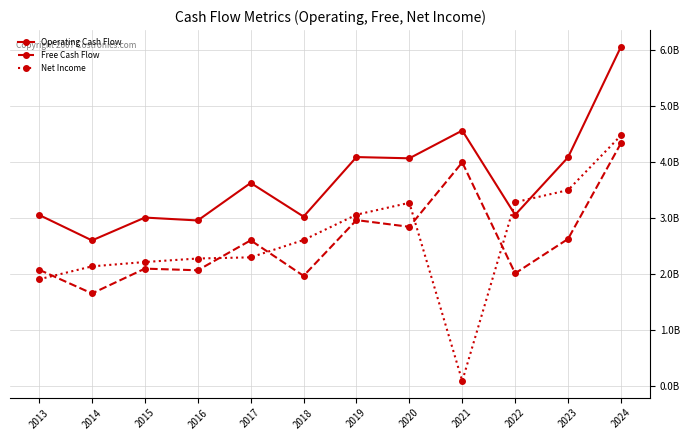

Is this an area chart (filled region under the line)?

No